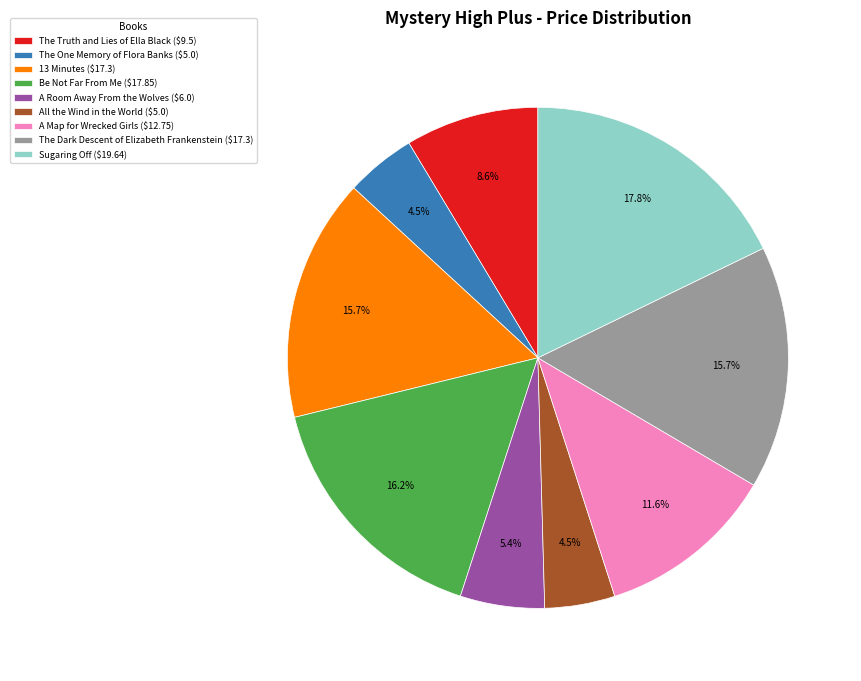

Which category has the biggest portion of the pie?

Sugaring Off